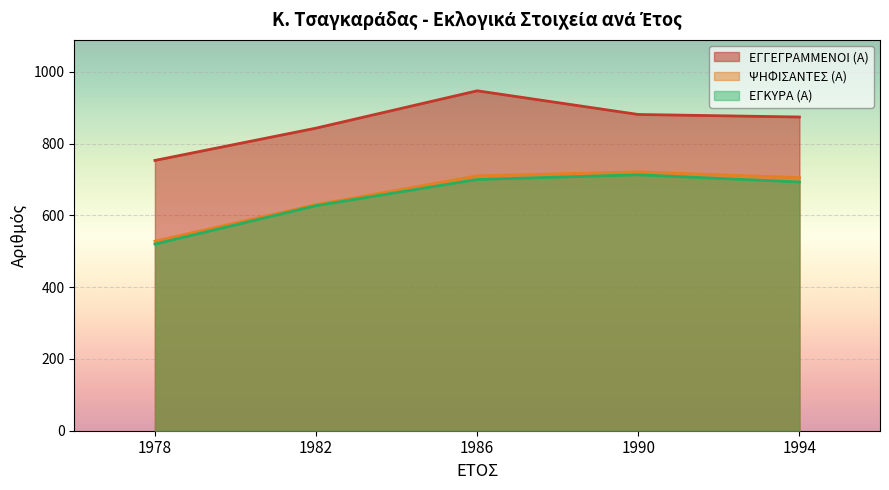

What are all the series names shown in the legend?

ΕΓΓΕΓΡΑΜΜΕΝΟΙ (Α), ΨΗΦΙΣΑΝΤΕΣ (Α), ΕΓΚΥΡΑ (Α)